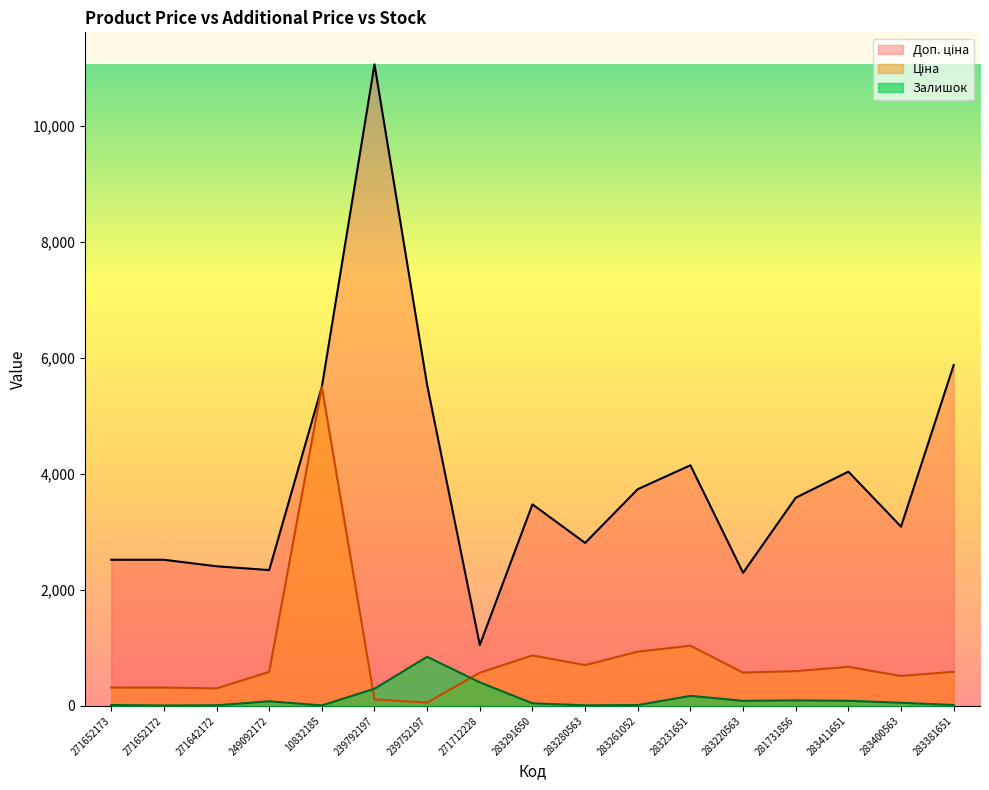

At how many categories does at least one series exceed 3255?

9